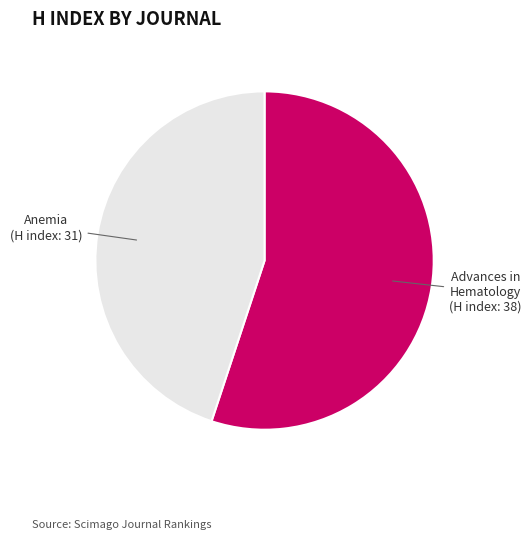

Is there any slice that represents more than half of the pie?

Yes